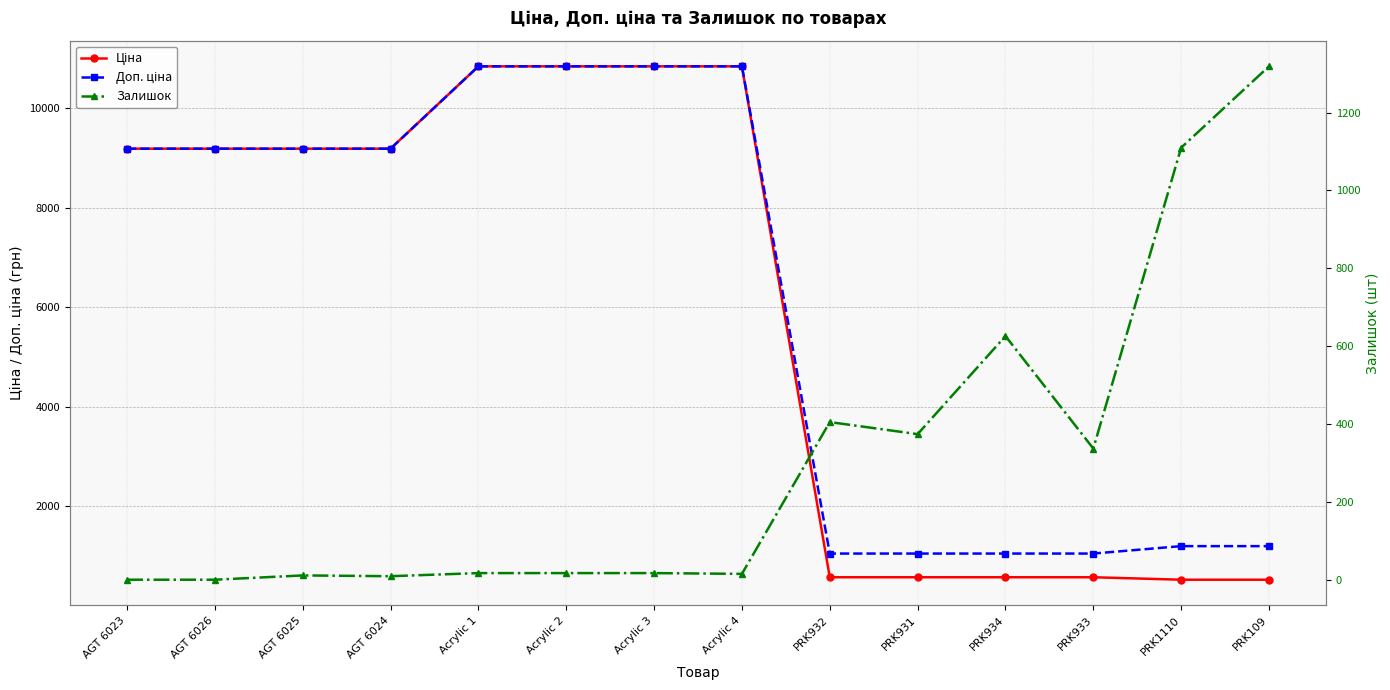

Which category has the highest value across all series?

Acrylic 1